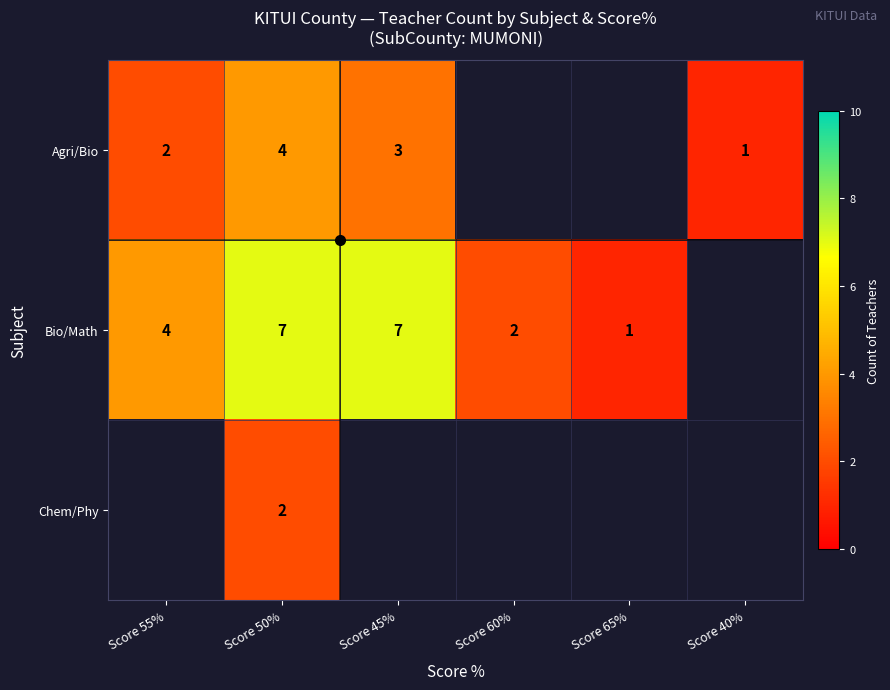

How many series are shown in this chart?

3